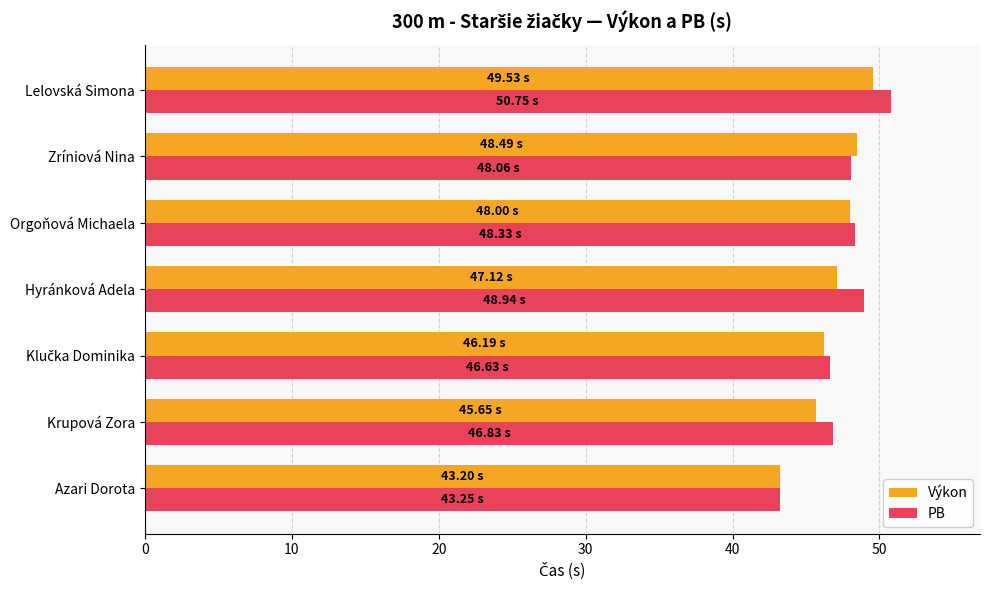

What is the difference between the second highest and second lowest values in the Výkon series?

2.8